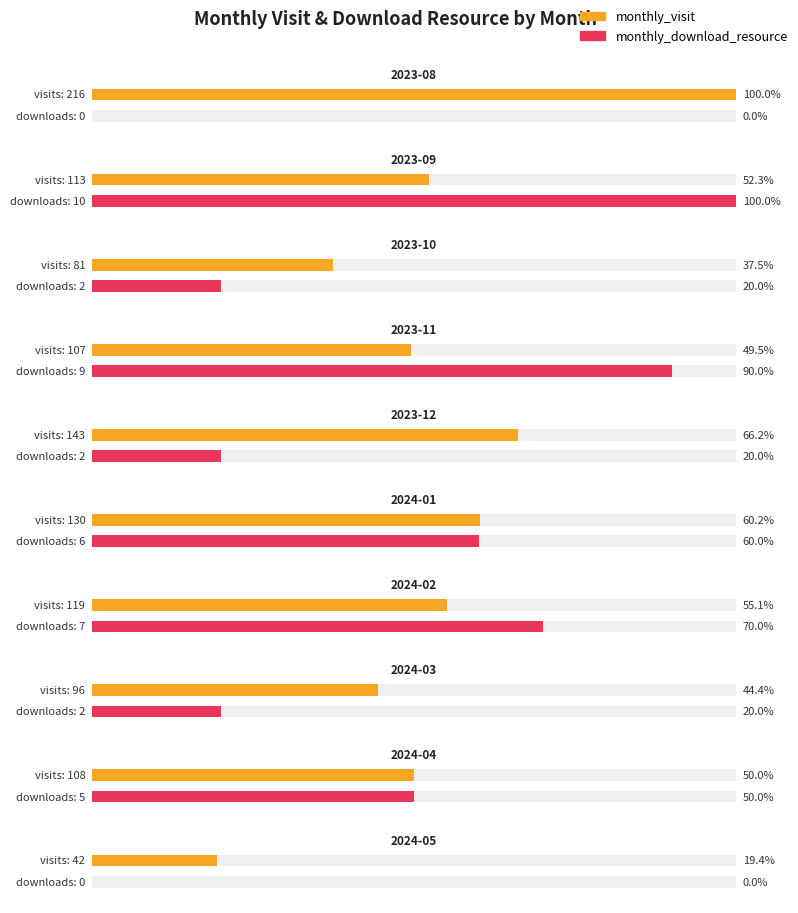

Read the monthly_visit value at 2024-03, to the nearest 5.

95